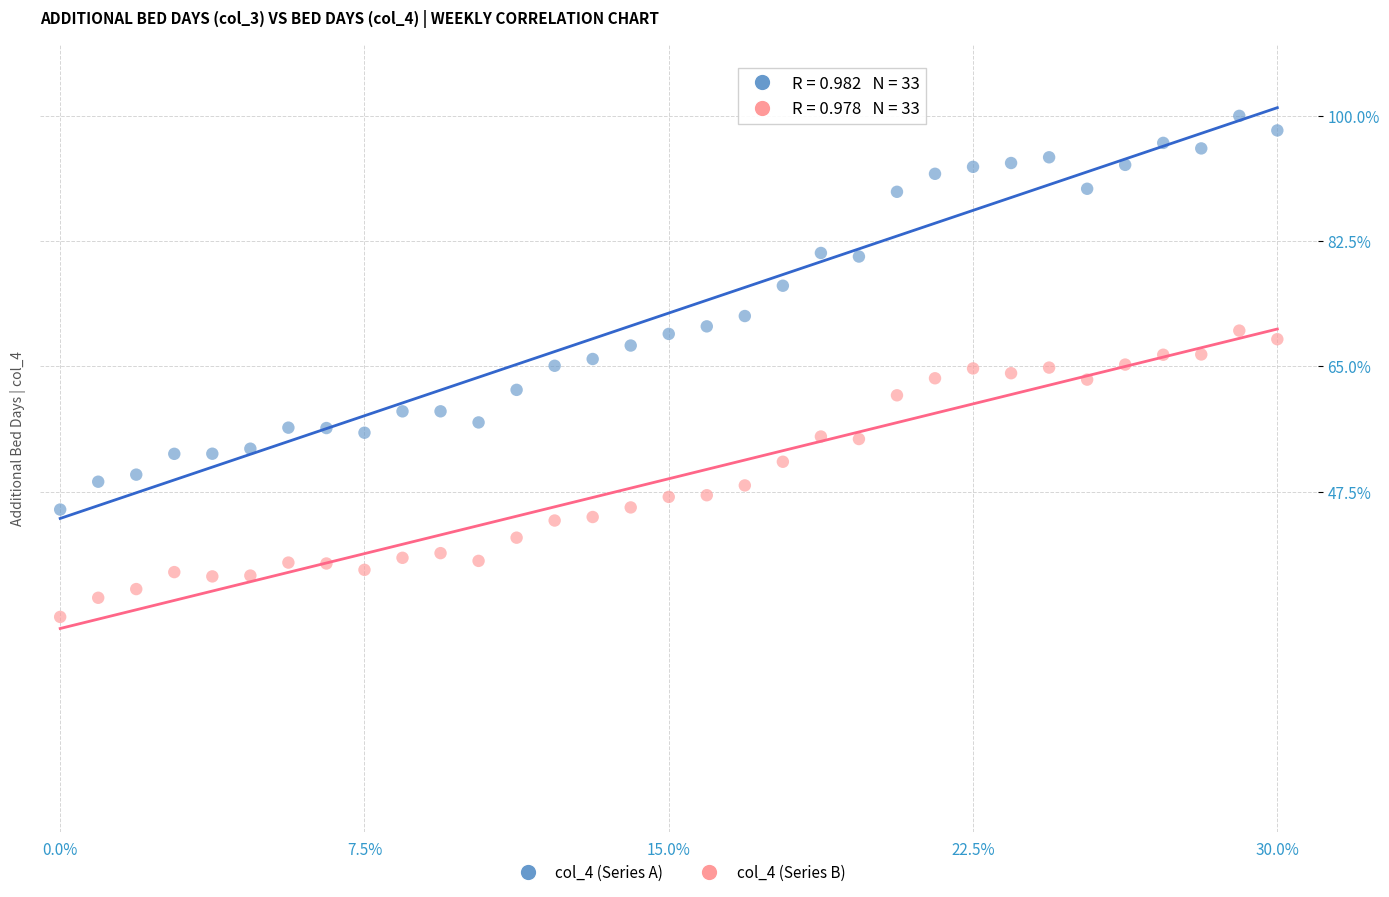

Across all data points, what is the range of Y values (max minus min)?

70.0